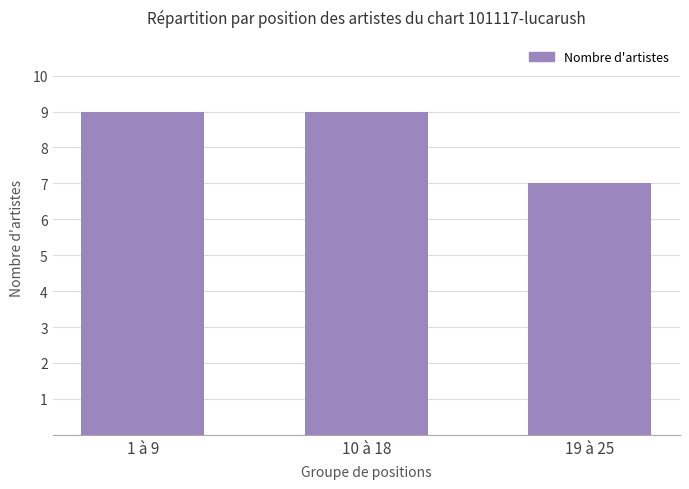

What is the difference between the maximum and minimum values?

2